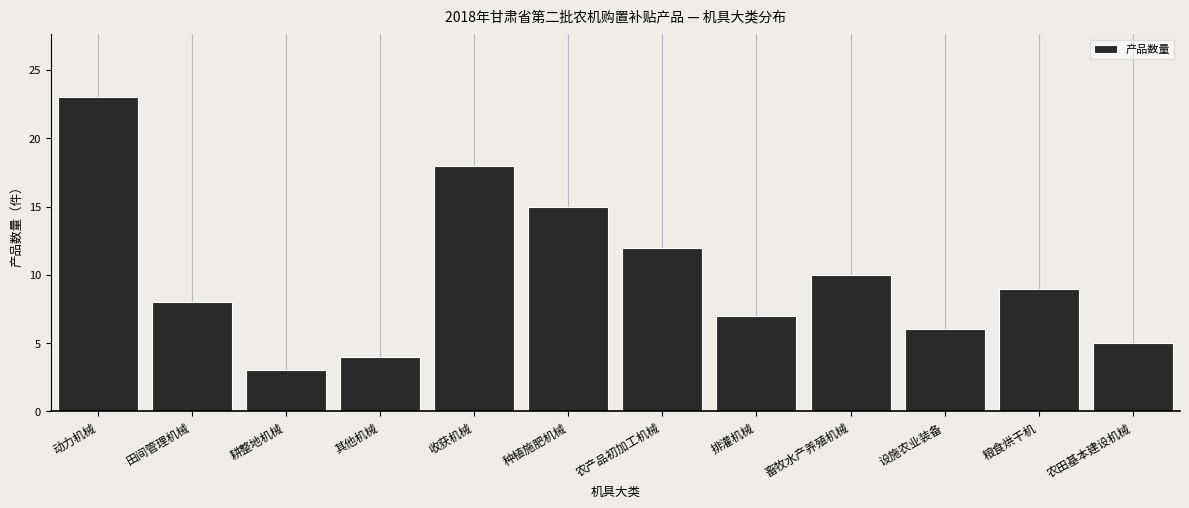

Reading right to left, extract all data points from this chart.

农田基本建设机械=5	粮食烘干机=9	设施农业装备=6	畜牧水产养殖机械=10	排灌机械=7	农产品初加工机械=12	种植施肥机械=15	收获机械=18	其他机械=4	耕整地机械=3	田间管理机械=8	动力机械=23